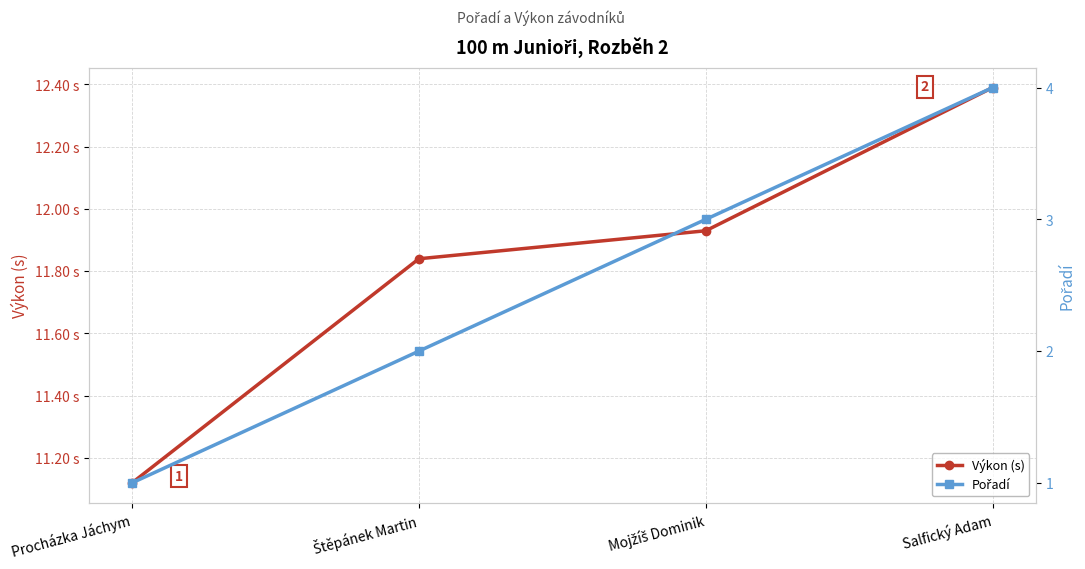

At Štěpánek Martin, list the series in order from smallest to largest.

Pořadí, Výkon (s)